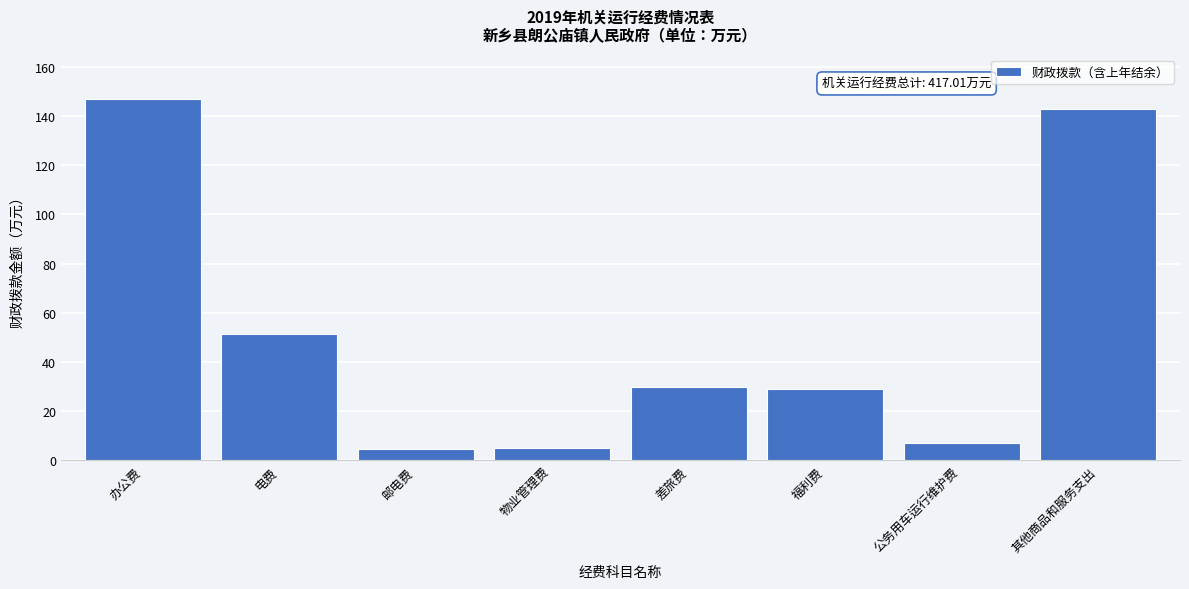

The value at 福利费 is 29.2. True or false?

True